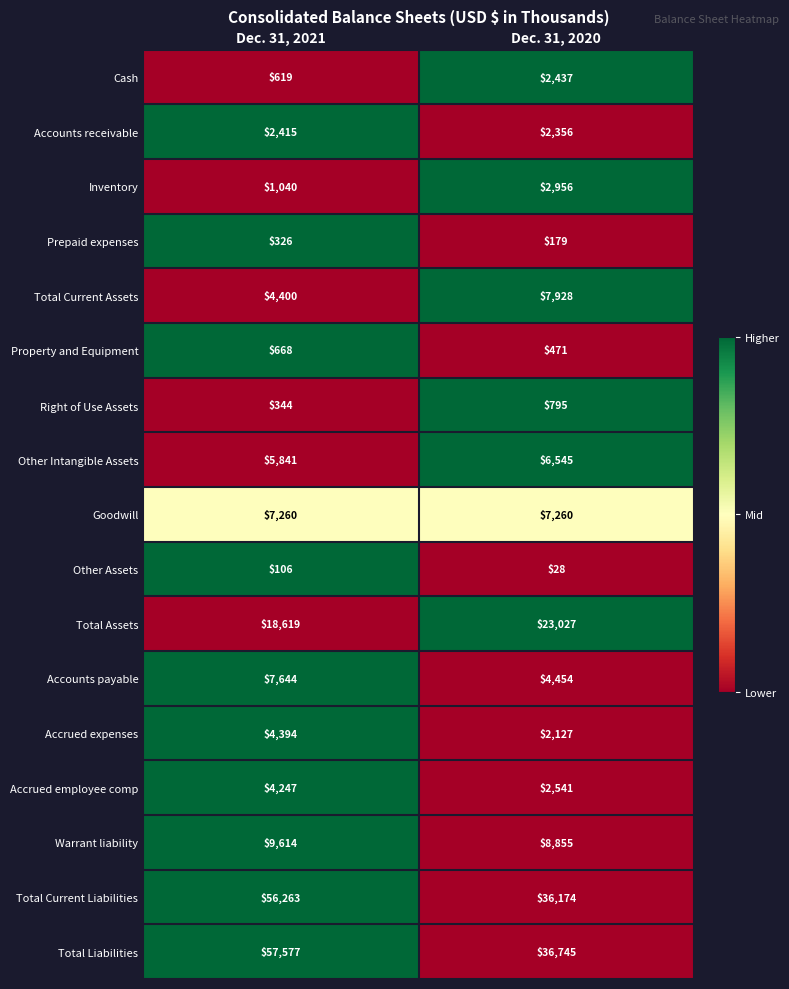

What is the difference between the highest and lowest values at Dec. 31, 2021?

57471